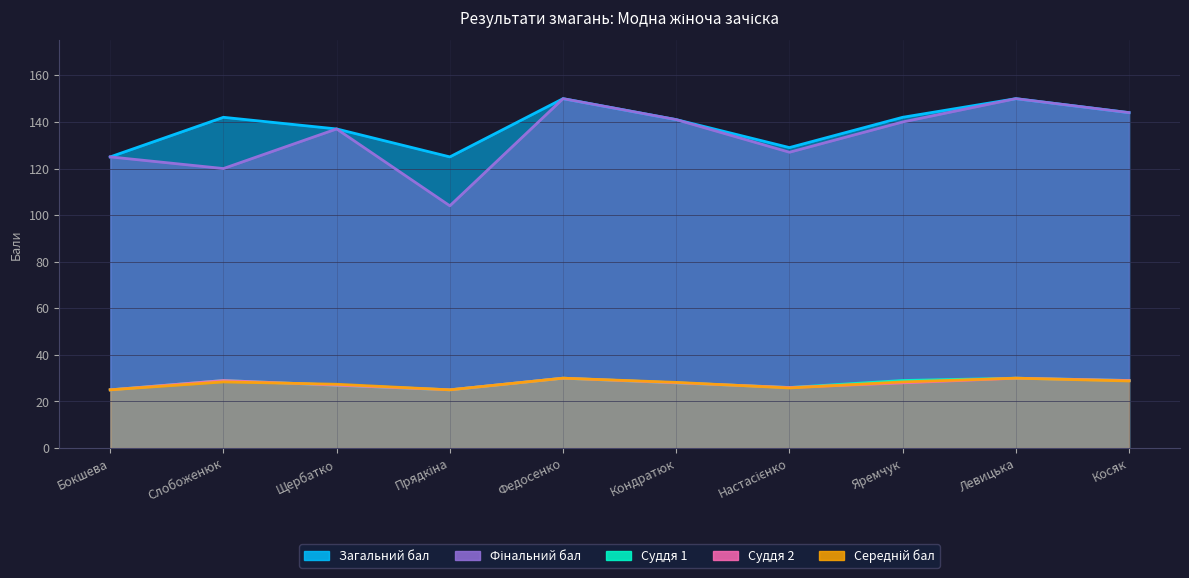

What is the label of the 5th point from the left?

Федосенко